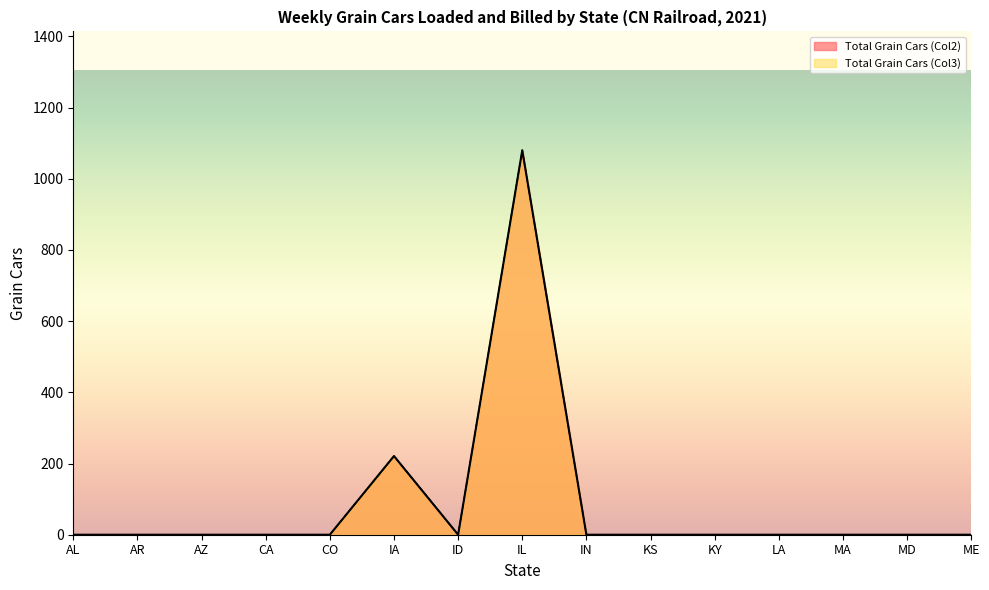

What is the label of the 8th point from the left?

IL